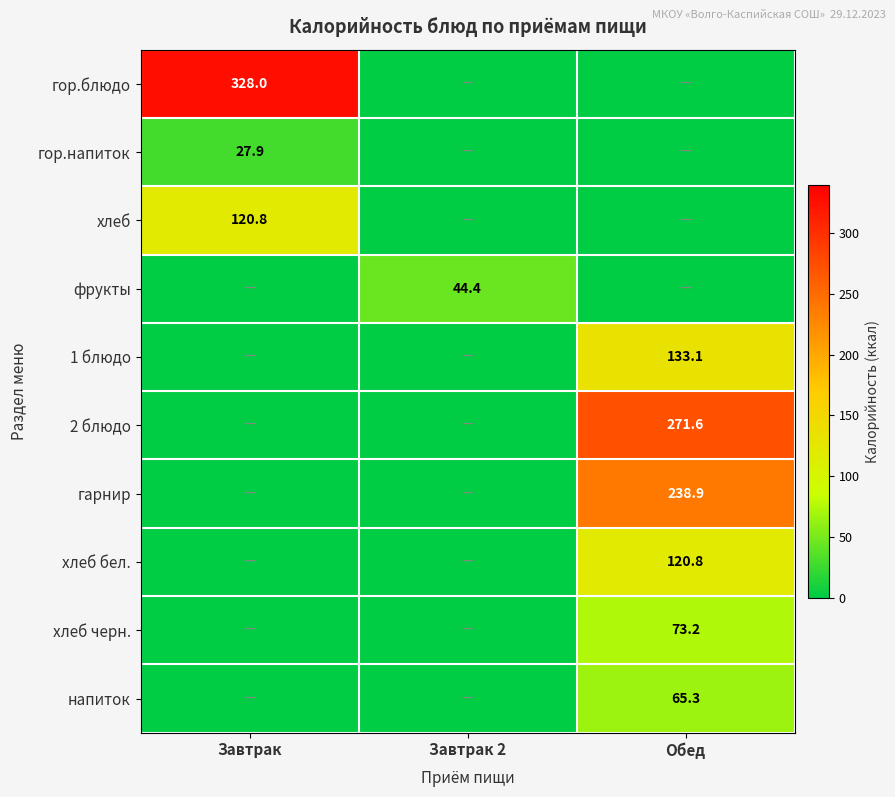

Between Обед and Завтрак 2, which is larger?

Обед